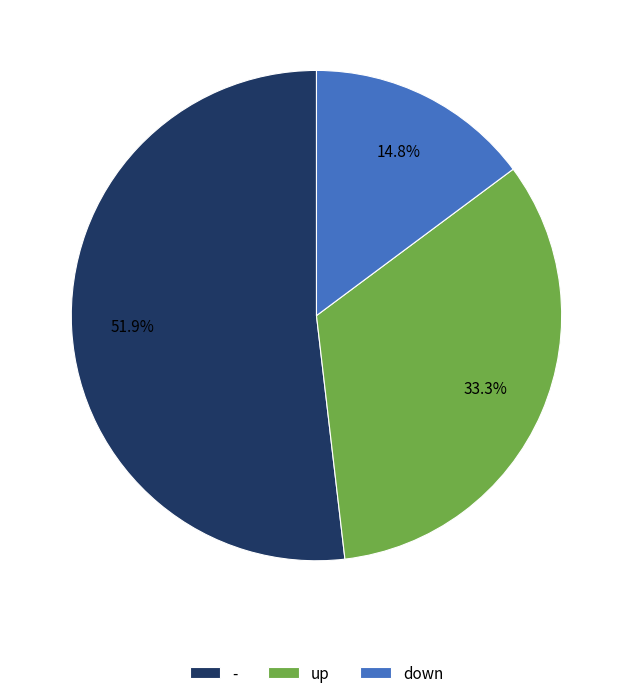

Count the number of slices in the pie.

3